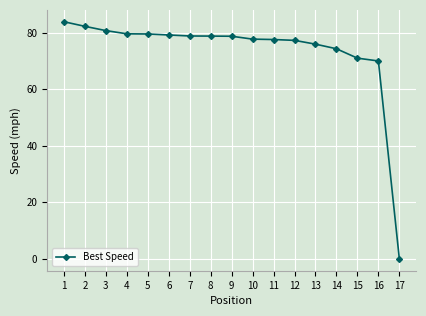

True or false: the data shows 122.9 at 11.

False